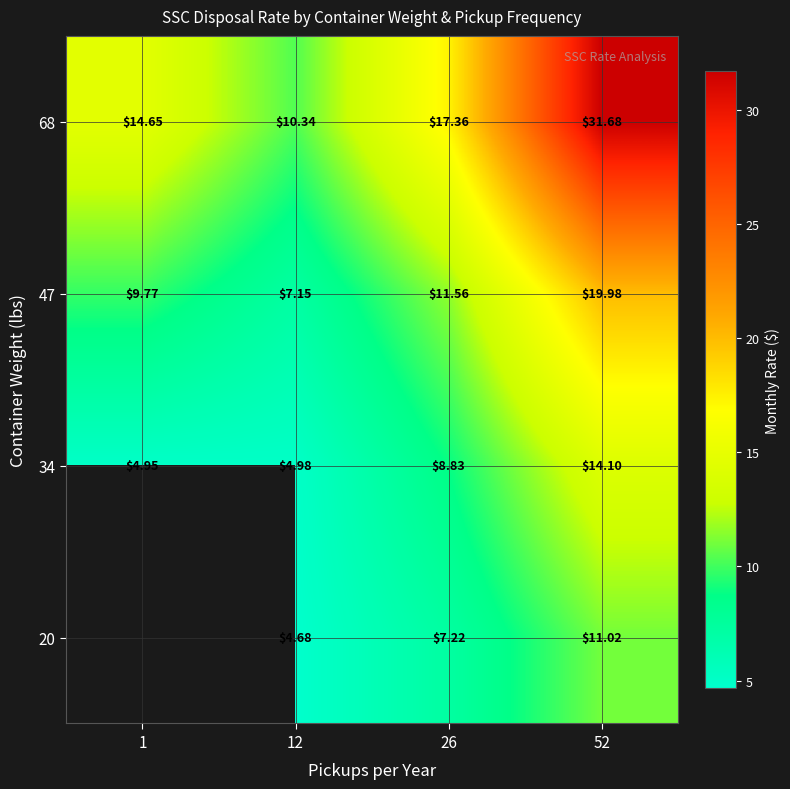

Is the value of 68 at 26 greater than the value of 47 at 26?

Yes